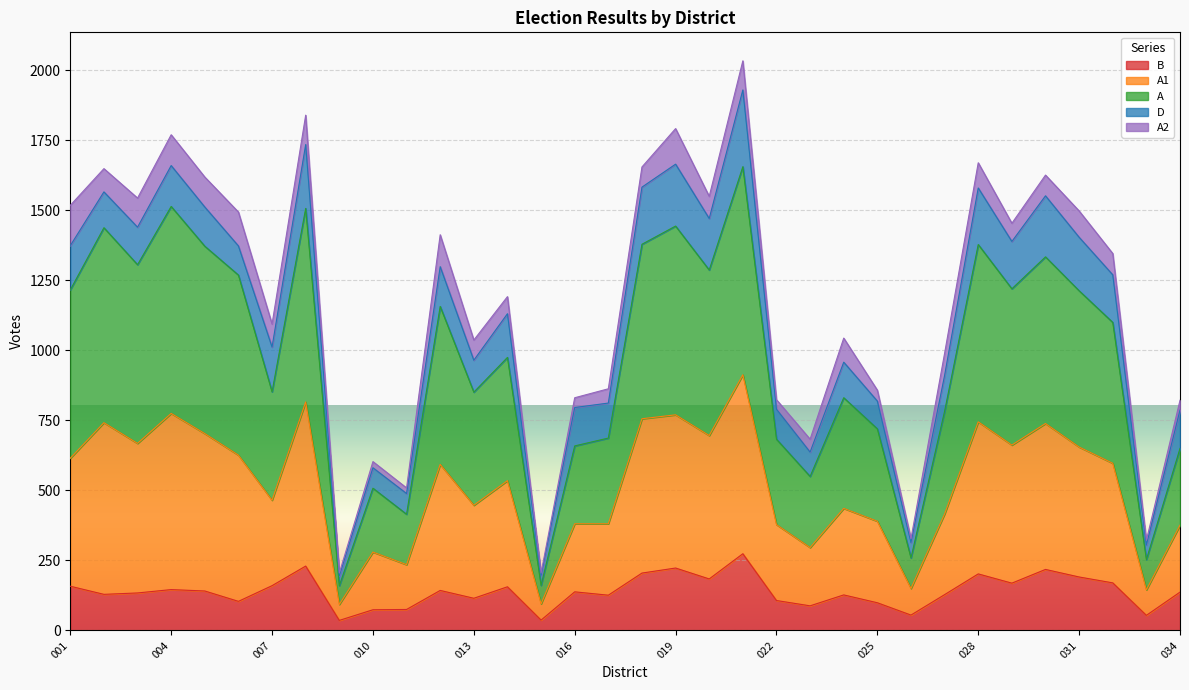

At which category does A1 reach its first local peak?

002